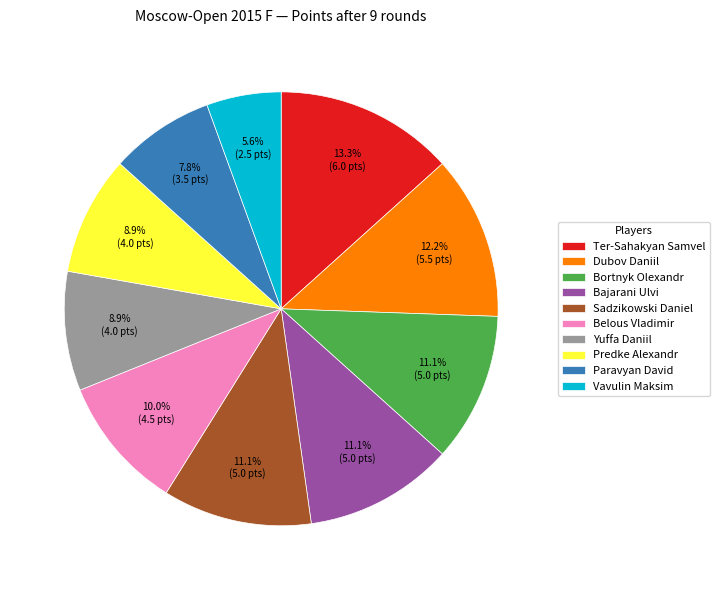

What percentage is the Ter-Sahakyan Samvel slice, to the nearest percent?

13%